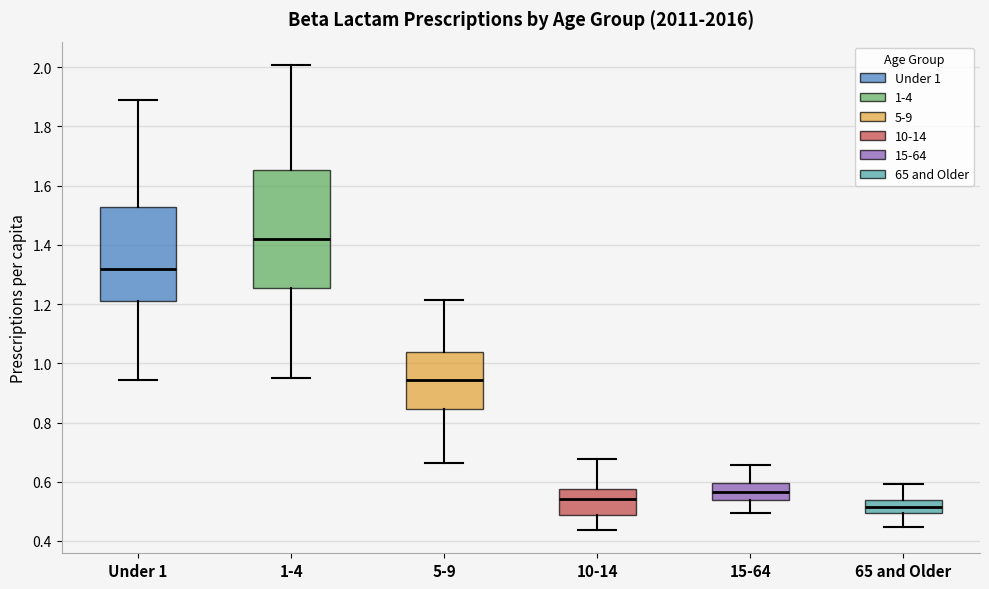

Which box is the tallest, from its lower edge to its upper edge?

1-4